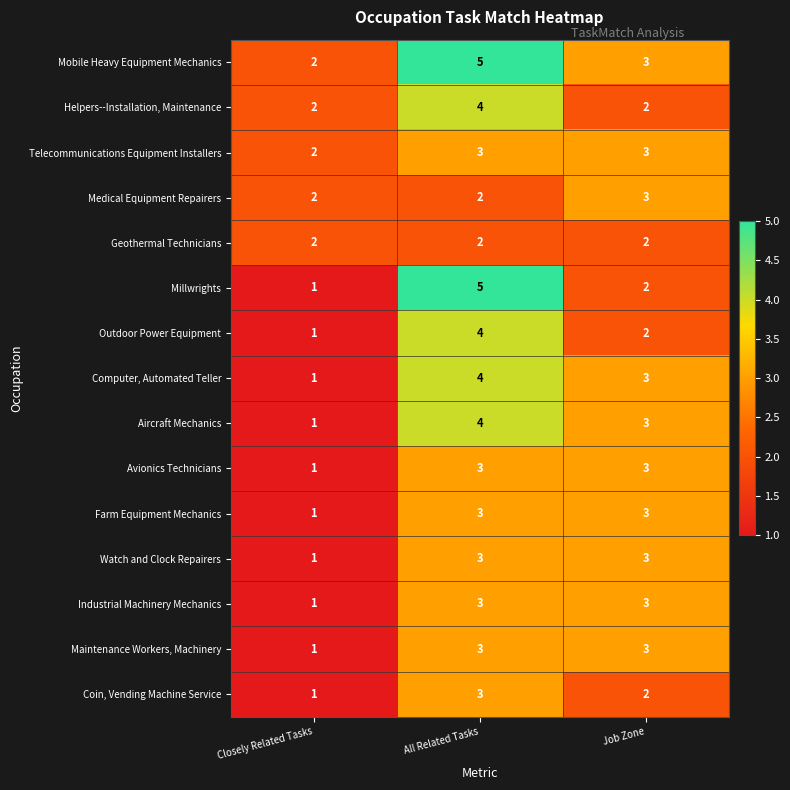

Is the value of Maintenance Workers, Machinery at Closely Related Tasks greater than the value of Industrial Machinery Mechanics at Job Zone?

No